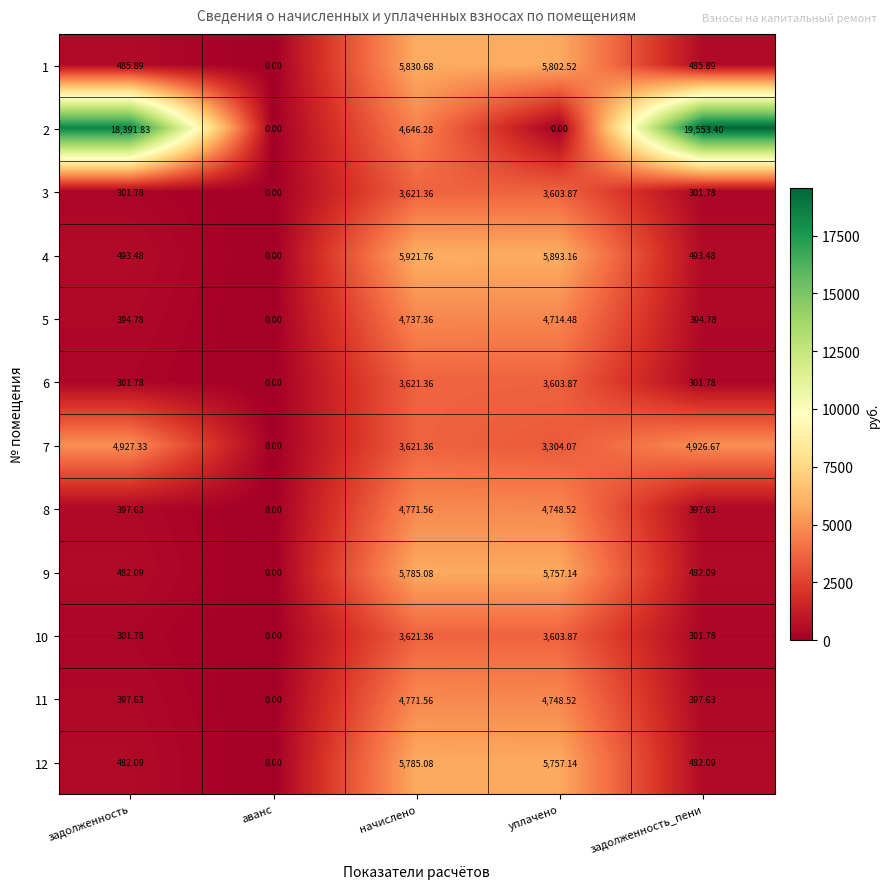

Which label corresponds to the largest value in the chart?

задолженность_пени